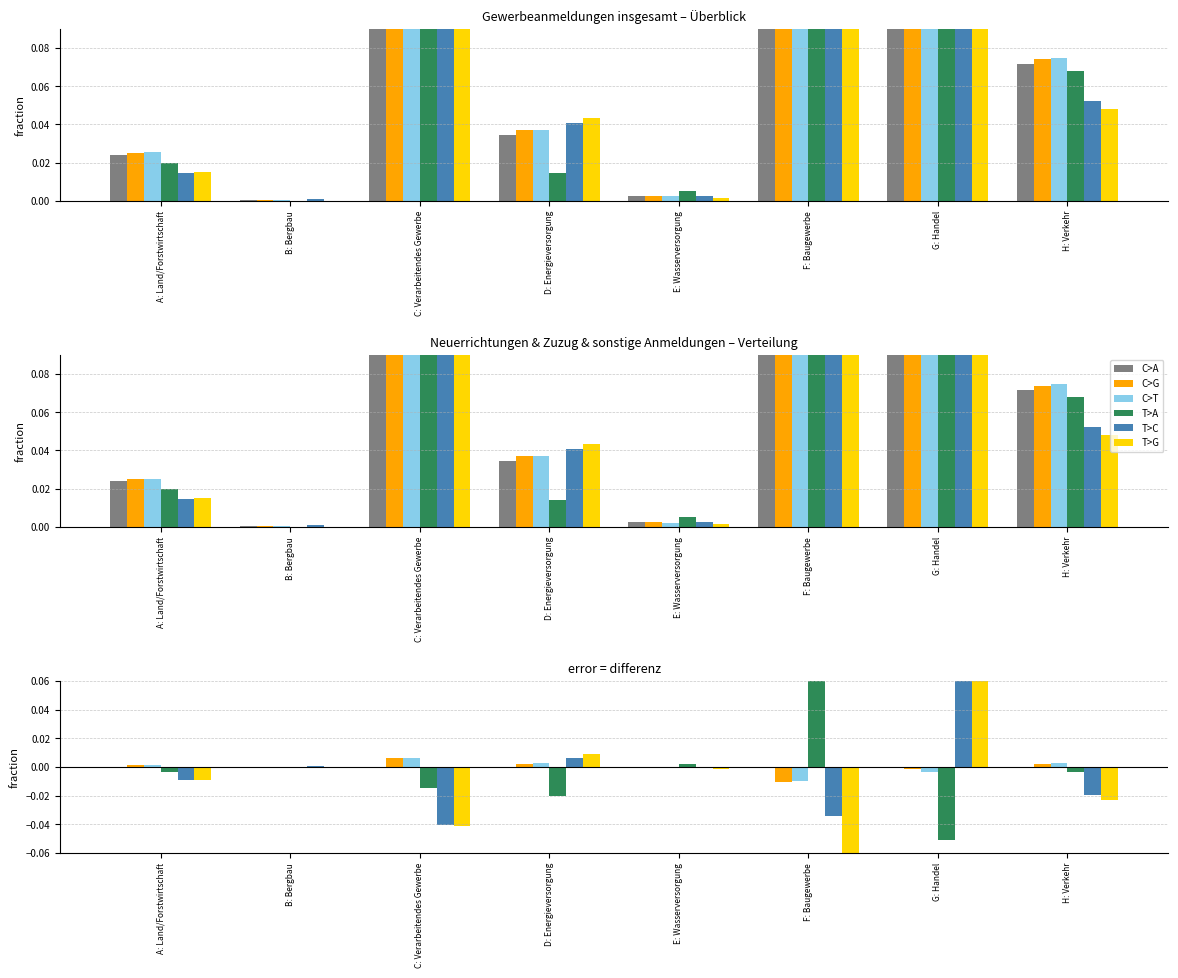

At how many categories does at least one series exceed 0?

8